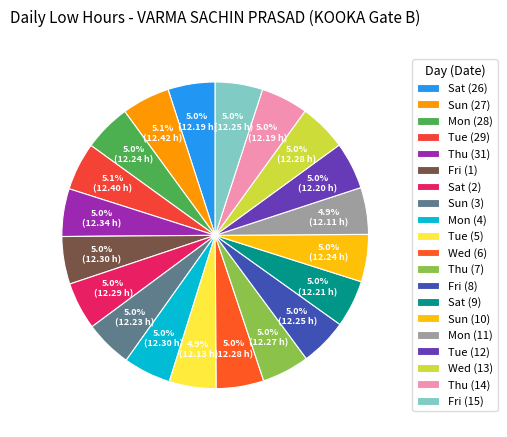

How many segments does this pie chart have?

20